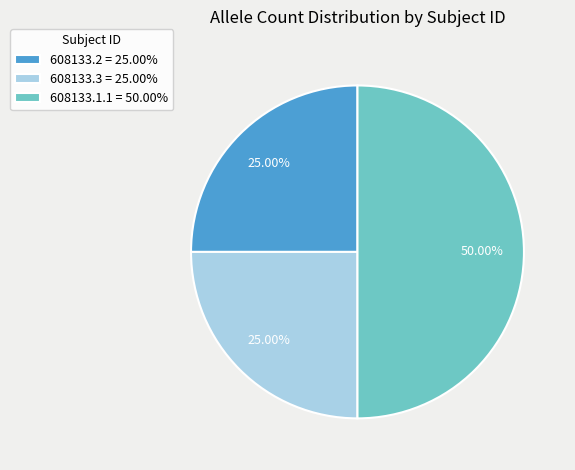

To the nearest percent, what is the combined percentage of 608133.3 and 608133.1.1?

75%